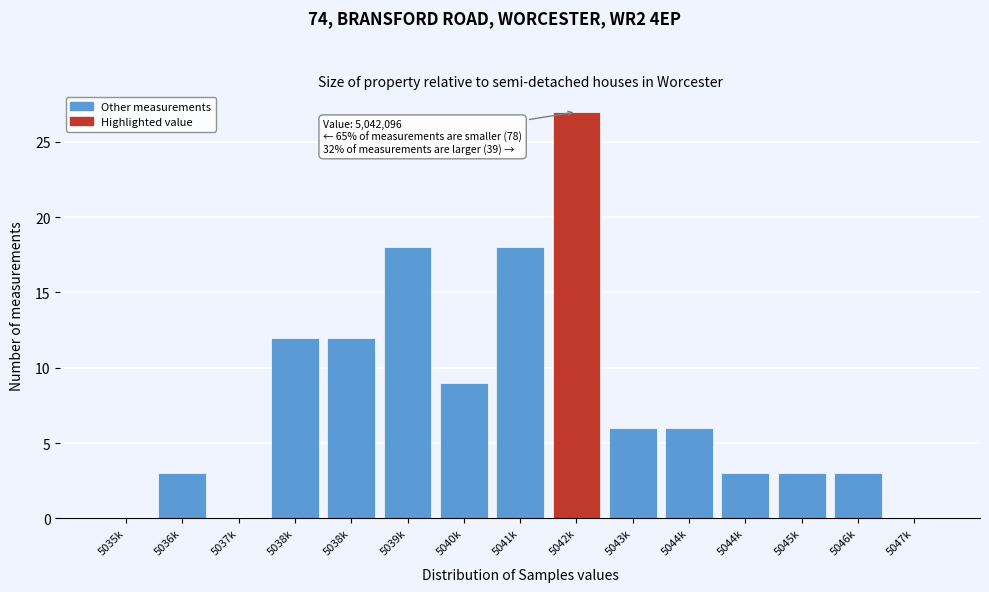

How many data points does each series have?

15